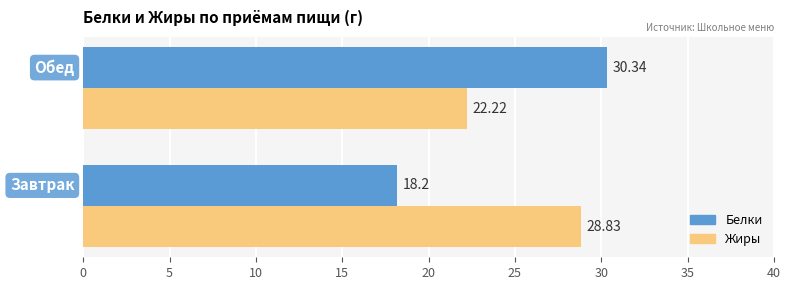

Which series has the largest range (max minus min)?

Белки